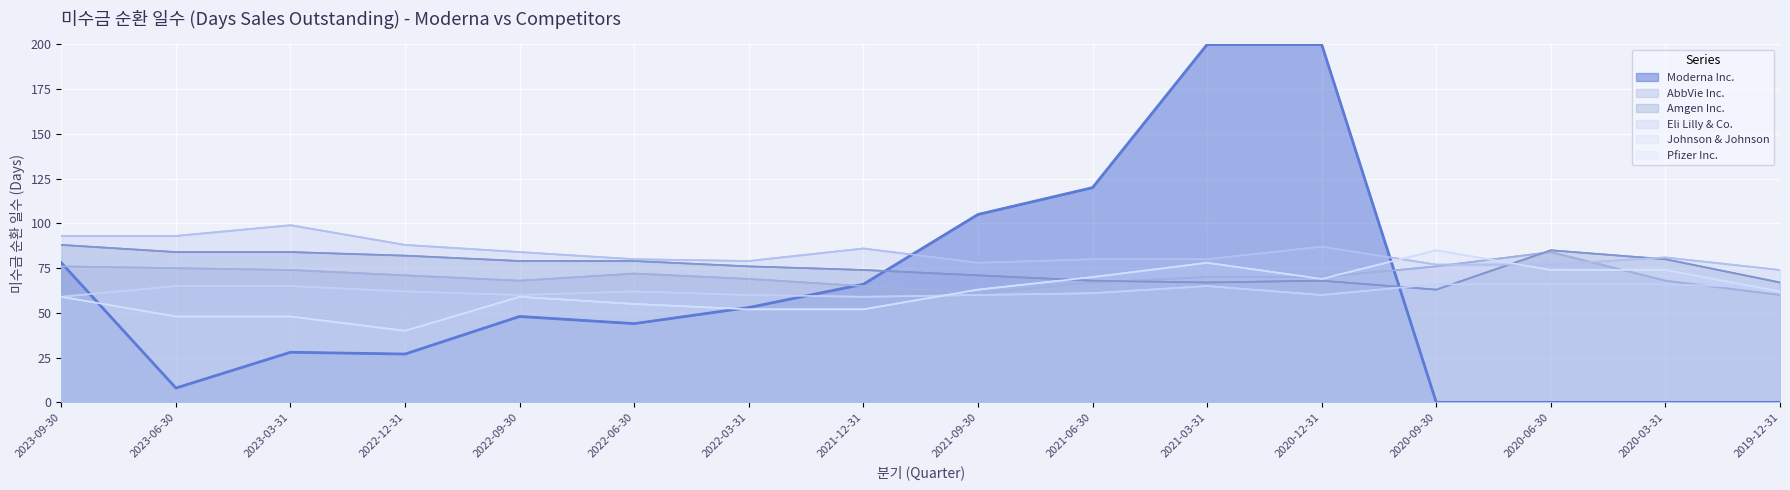

What are all the series names shown in the legend?

Moderna Inc., AbbVie Inc., Amgen Inc., Eli Lilly & Co., Johnson & Johnson, Pfizer Inc.